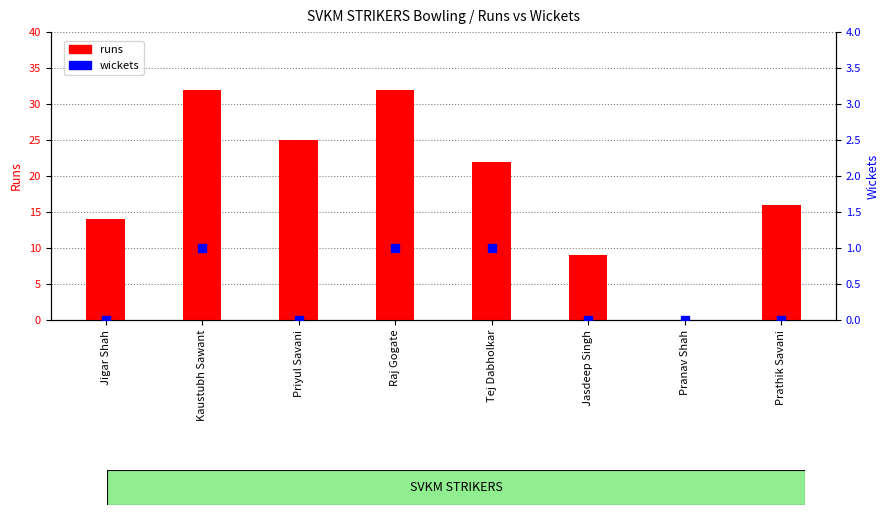

What are all the series names shown in the legend?

runs, wickets